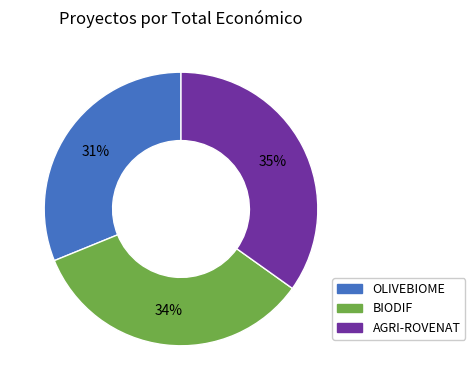

Combined, do AGRI-ROVENAT and OLIVEBIOME account for over 50%?

Yes